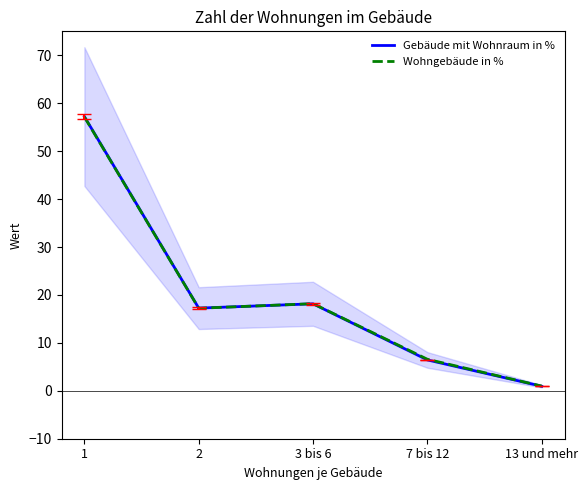

What are all the series names shown in the legend?

Gebäude mit Wohnraum in %, Wohngebäude in %